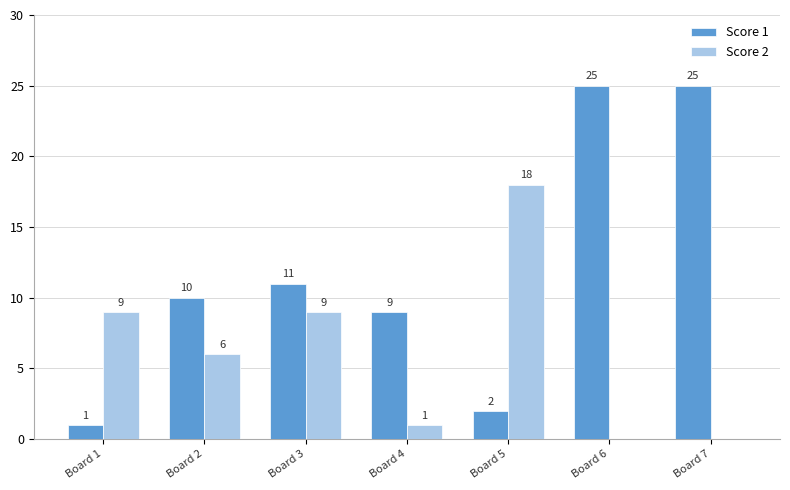

How many distinct data groups are displayed?

2